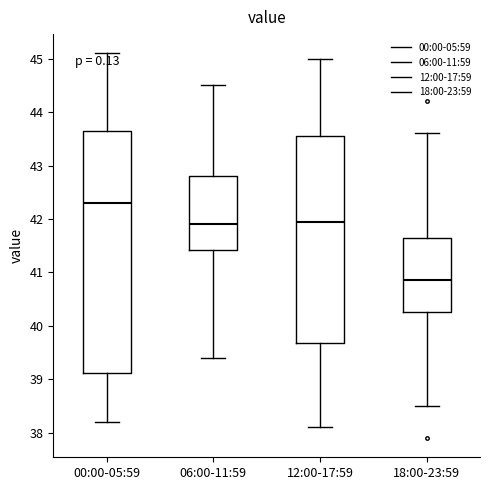

Reading left to right, read every box against the y-axis: the position of its median line, the range the box covers, and the ends of its whiskers. The values are not printed on the chart, so give them approximately, as read against the axis.

00:00-05:59: median 42.3, box 39.1 to 43.7, whiskers 38.2 to 45.1
06:00-11:59: median 41.9, box 41.4 to 42.8, whiskers 39.4 to 44.5
12:00-17:59: median 42.0, box 39.7 to 43.6, whiskers 38.1 to 45.0
18:00-23:59: median 40.9, box 40.3 to 41.7, whiskers 38.5 to 43.6